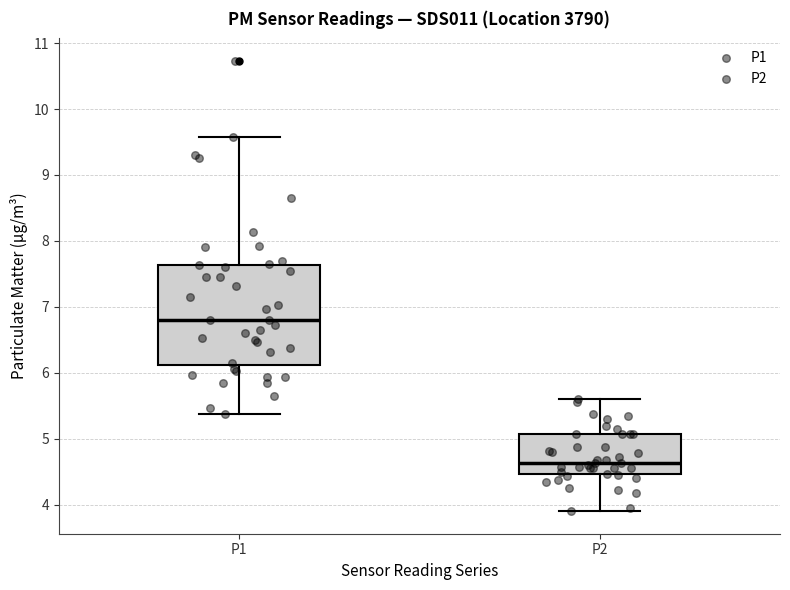

Reading left to right, transcribe this box plot: for each box, give where its median line is, the range the box spans, and where its two whiskers end, as read against the y-axis. The values are not printed on the chart, so give them approximately, as read against the axis.

P1: median 6.8, box 6.1 to 7.6, whiskers 5.4 to 9.6
P2: median 4.6, box 4.5 to 5.1, whiskers 3.9 to 5.6